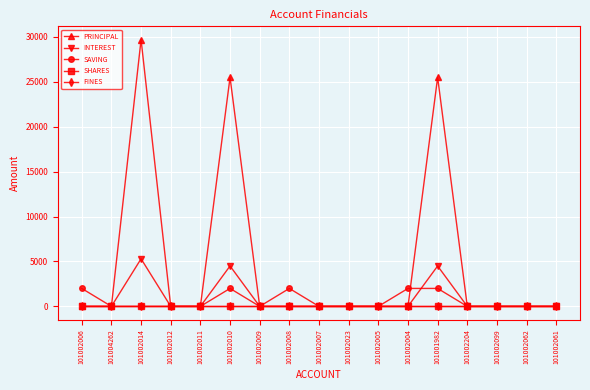

The value of PRINCIPAL at 101002012 is 18395. True or false?

False